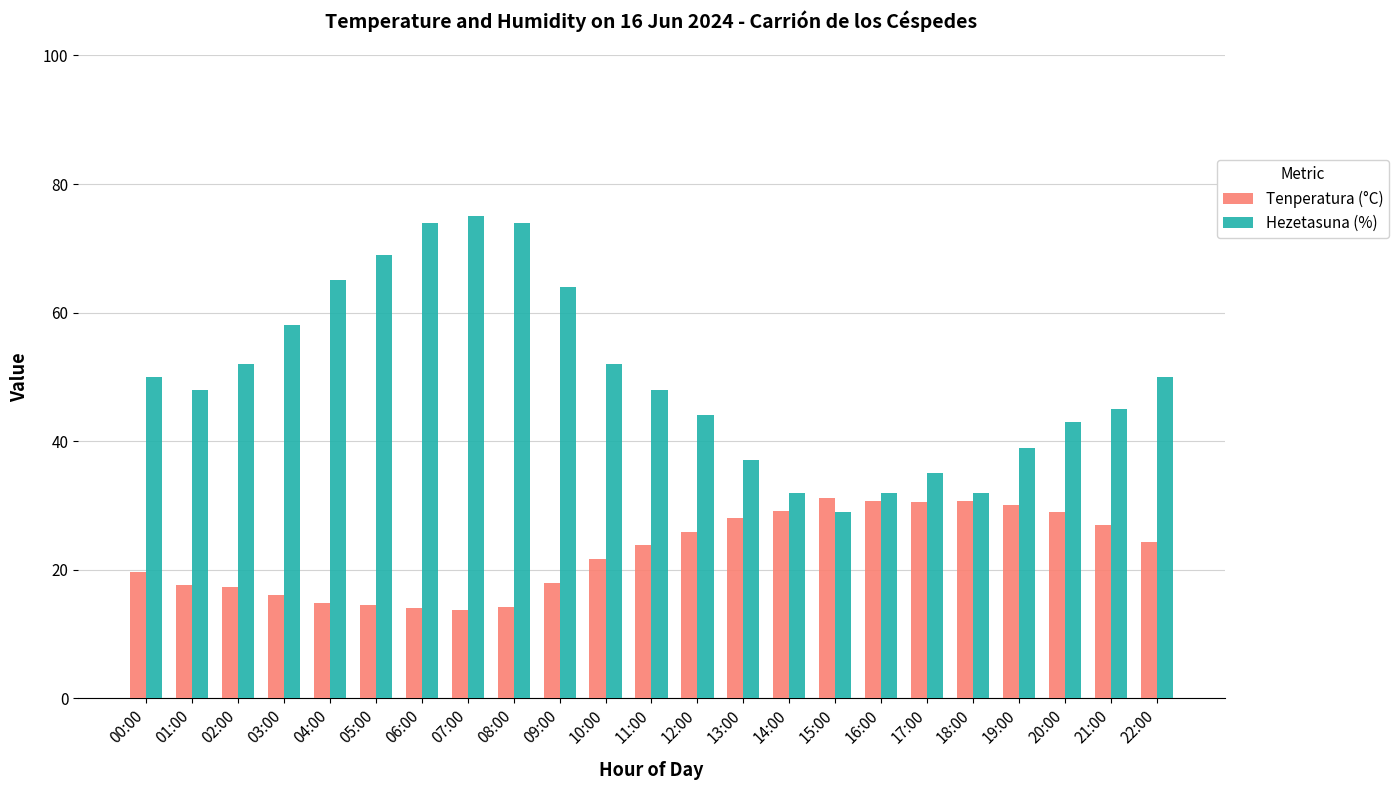

True or false: Tenperatura (°C) has a value of 41.8 at 20:00.

False